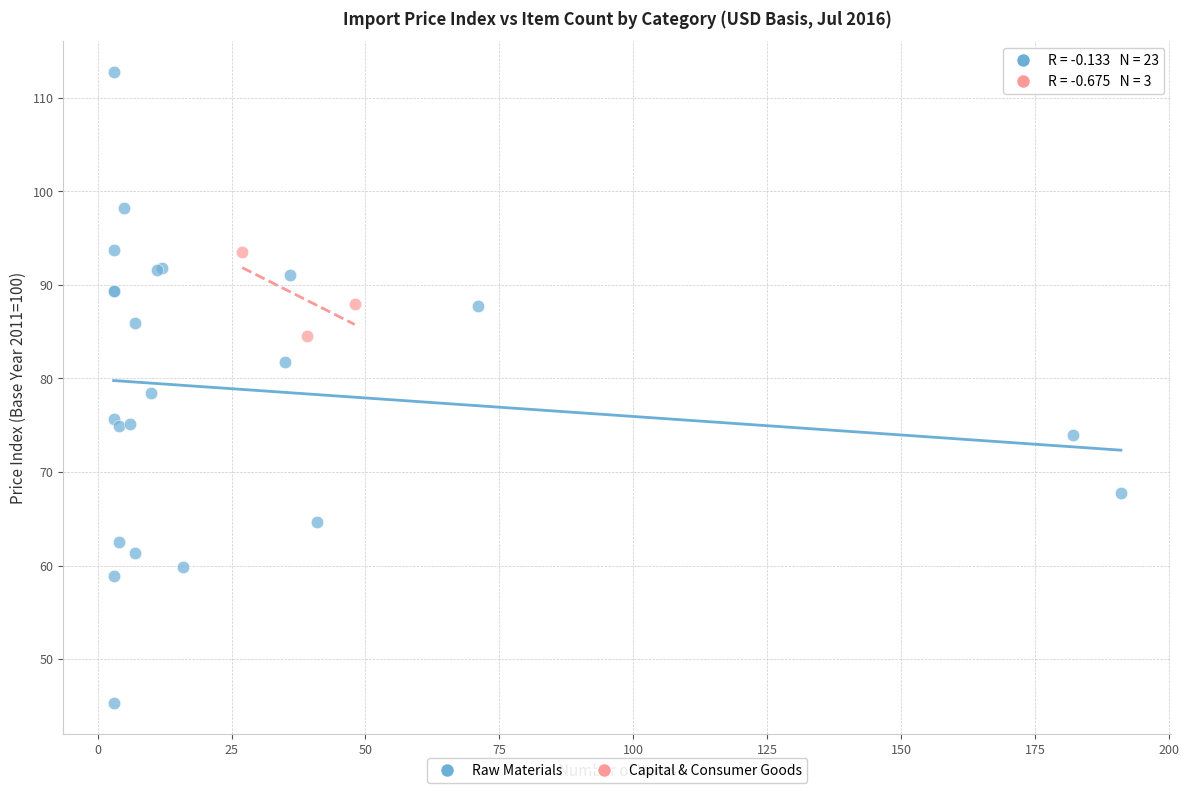

Which series has the widest spread of Y values?

Raw Materials